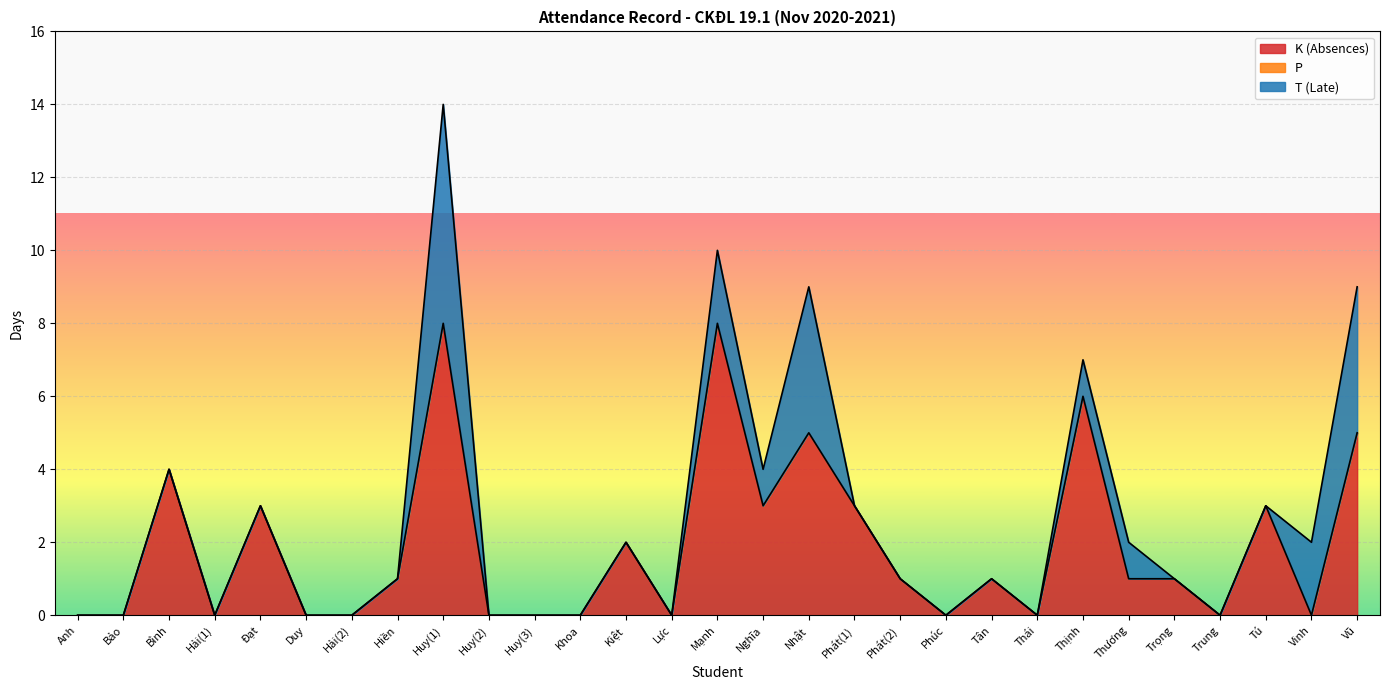

The P series shows 0 at Bình. True or false?

True